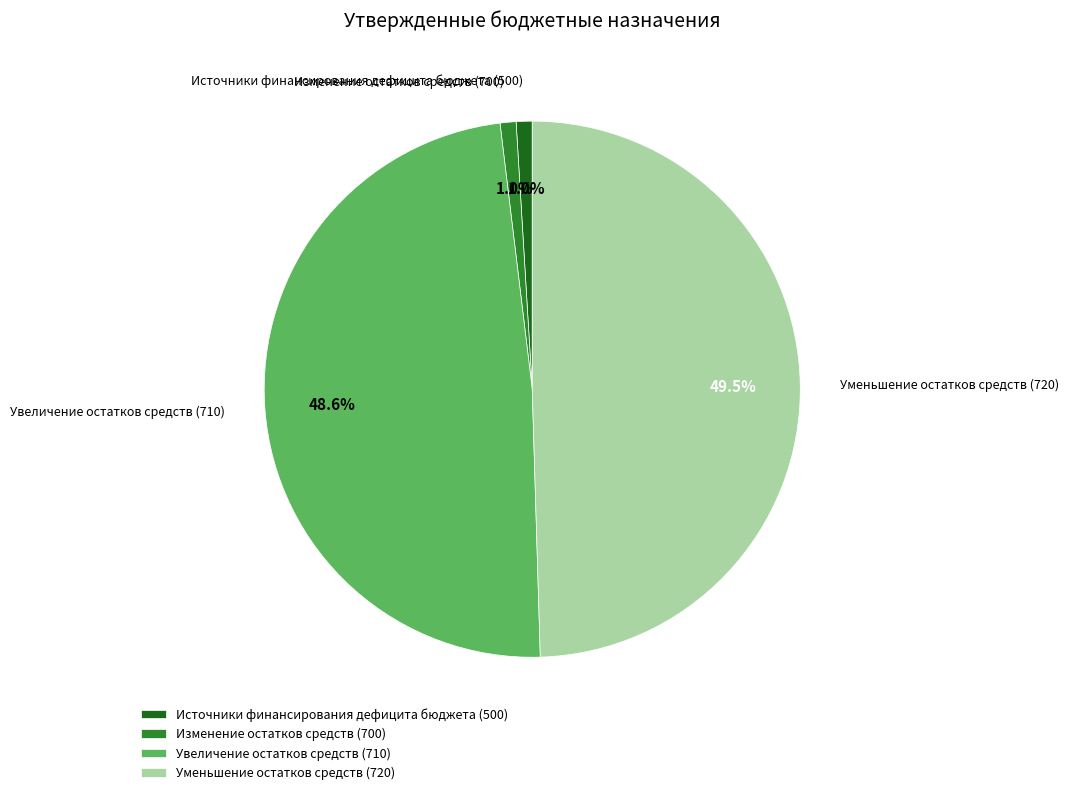

To the nearest percent, what is the average slice percentage?

25%